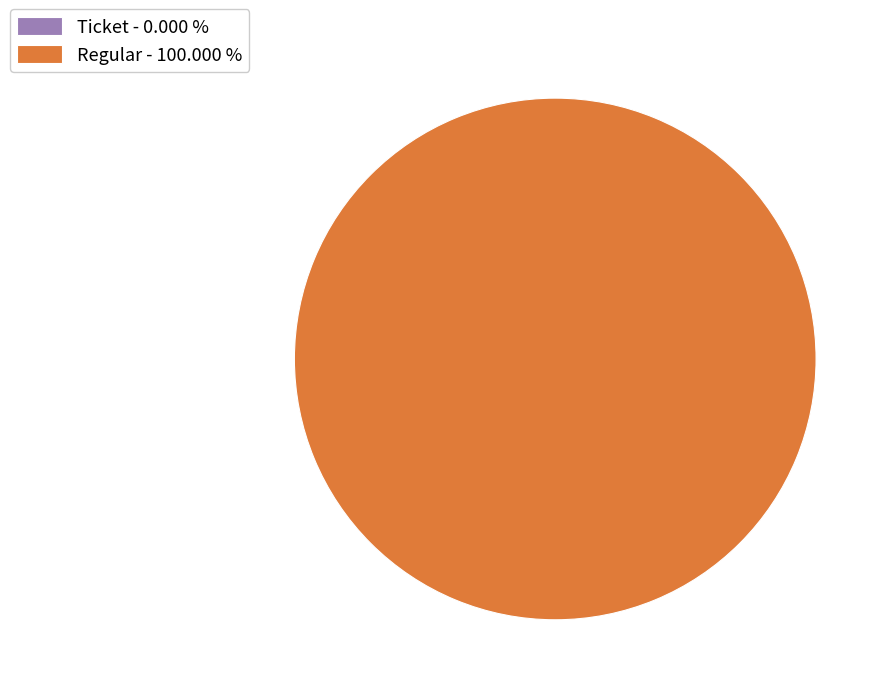

Do Regular (io_index=24) and Ticket (io_index=0) together represent more than half of the pie?

Yes